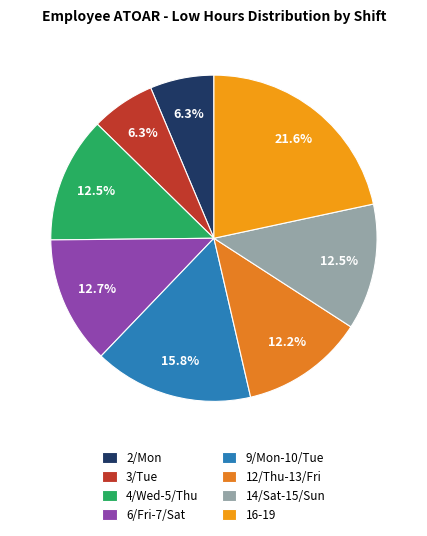

To the nearest percent, what is the average slice percentage?

12%